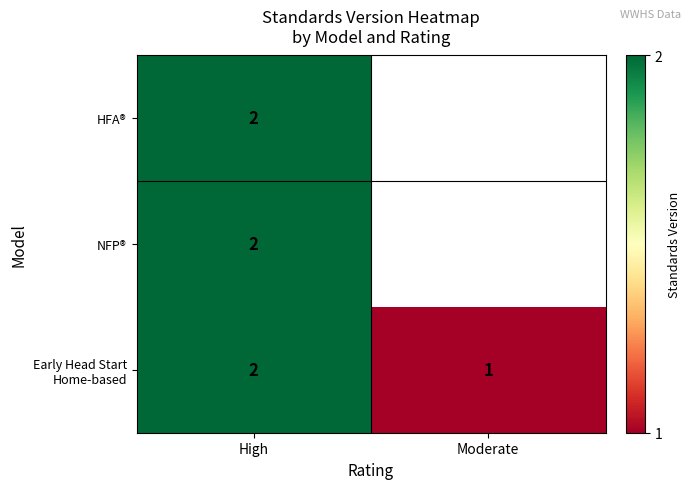

At how many categories does at least one series exceed 1?

1